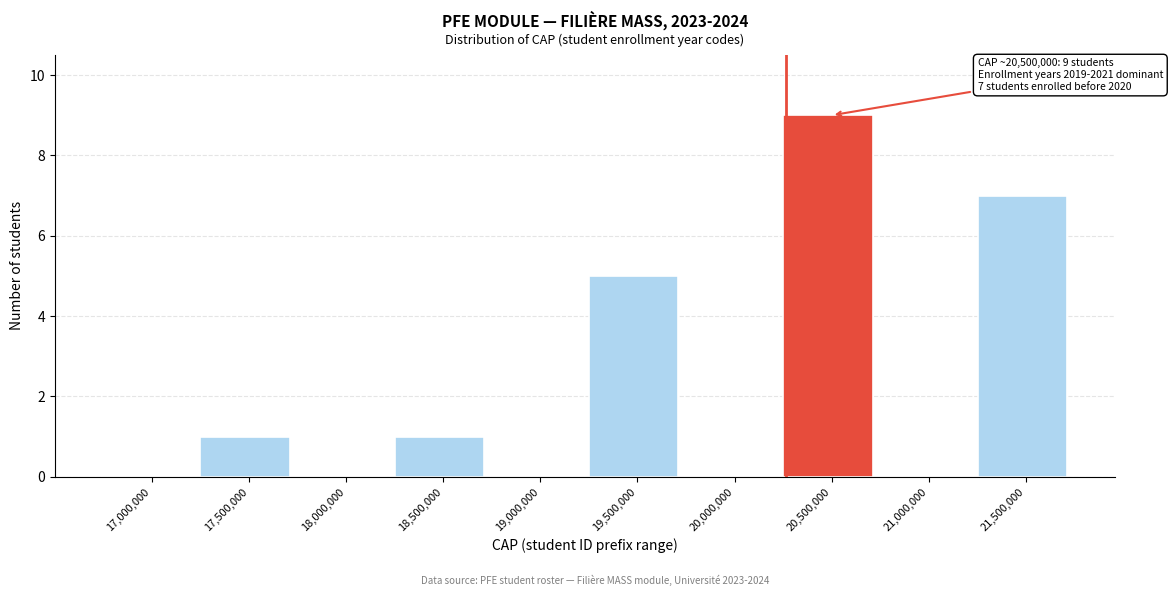

Reading left to right, extract all data points from this chart.

17,000,000=0	17,500,000=1	18,000,000=0	18,500,000=1	19,000,000=0	19,500,000=5	20,000,000=0	20,500,000=9	21,000,000=0	21,500,000=7